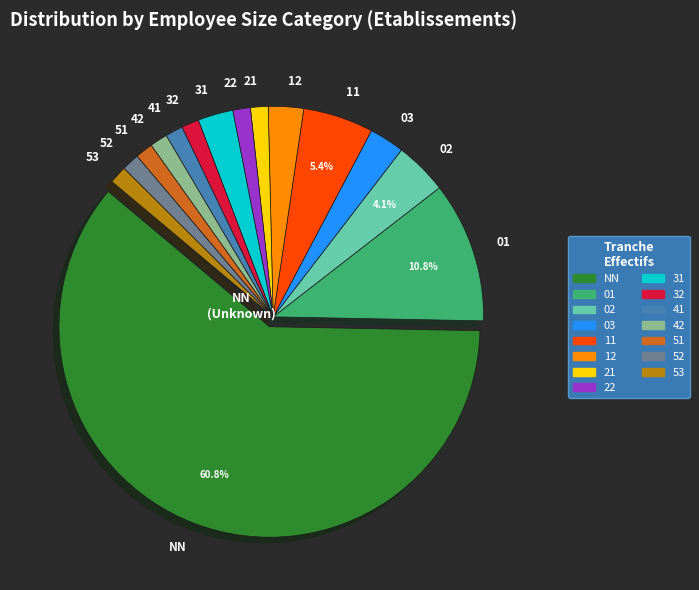

How many segments does this pie chart have?

15